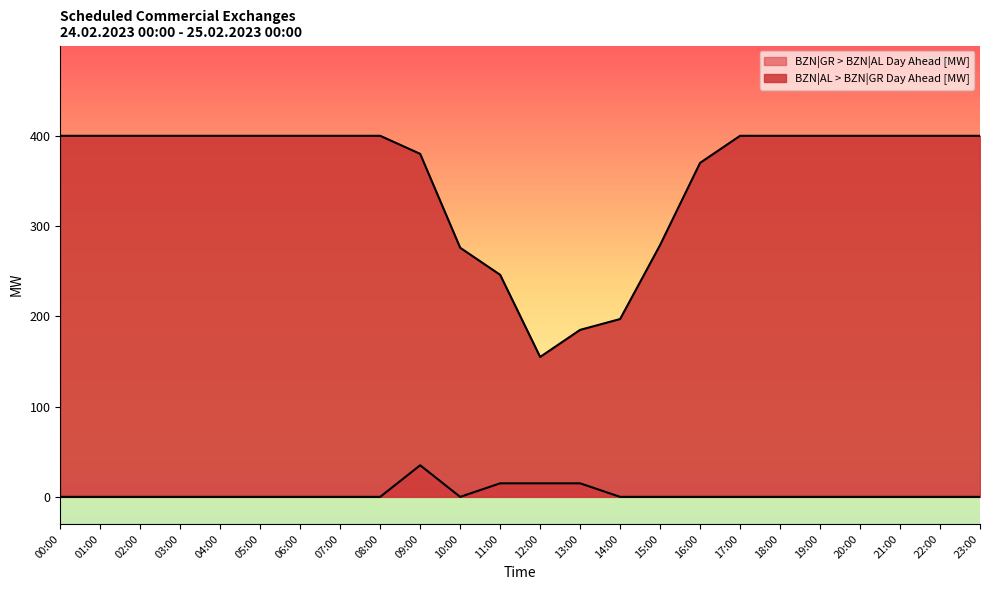

What is the total value across all series at 04:00?

400